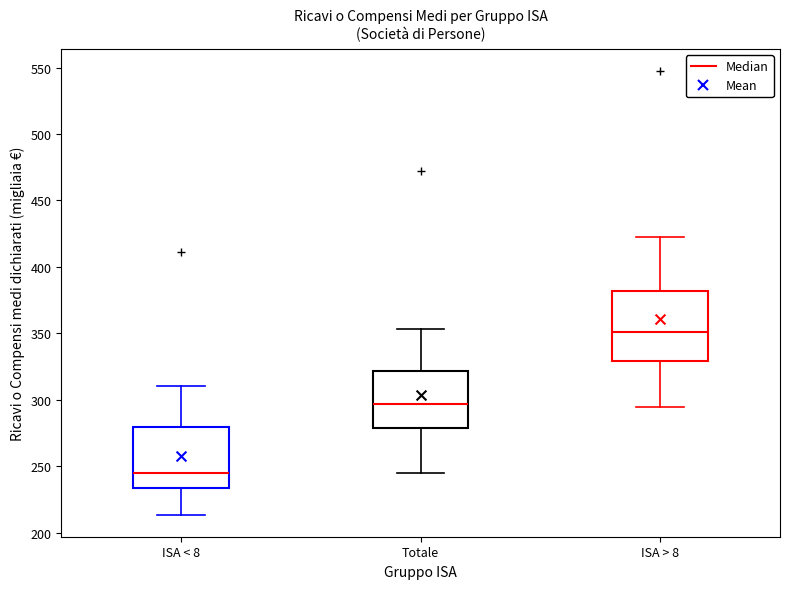

Reading left to right, read every box against the y-axis: the position of its median line, the range the box covers, and the ends of its whiskers. The values are not printed on the chart, so give them approximately, as read against the axis.

ISA < 8: median 245, box 235 to 280, whiskers 215 to 310
Totale: median 295, box 280 to 320, whiskers 245 to 355
ISA > 8: median 350, box 330 to 380, whiskers 295 to 420